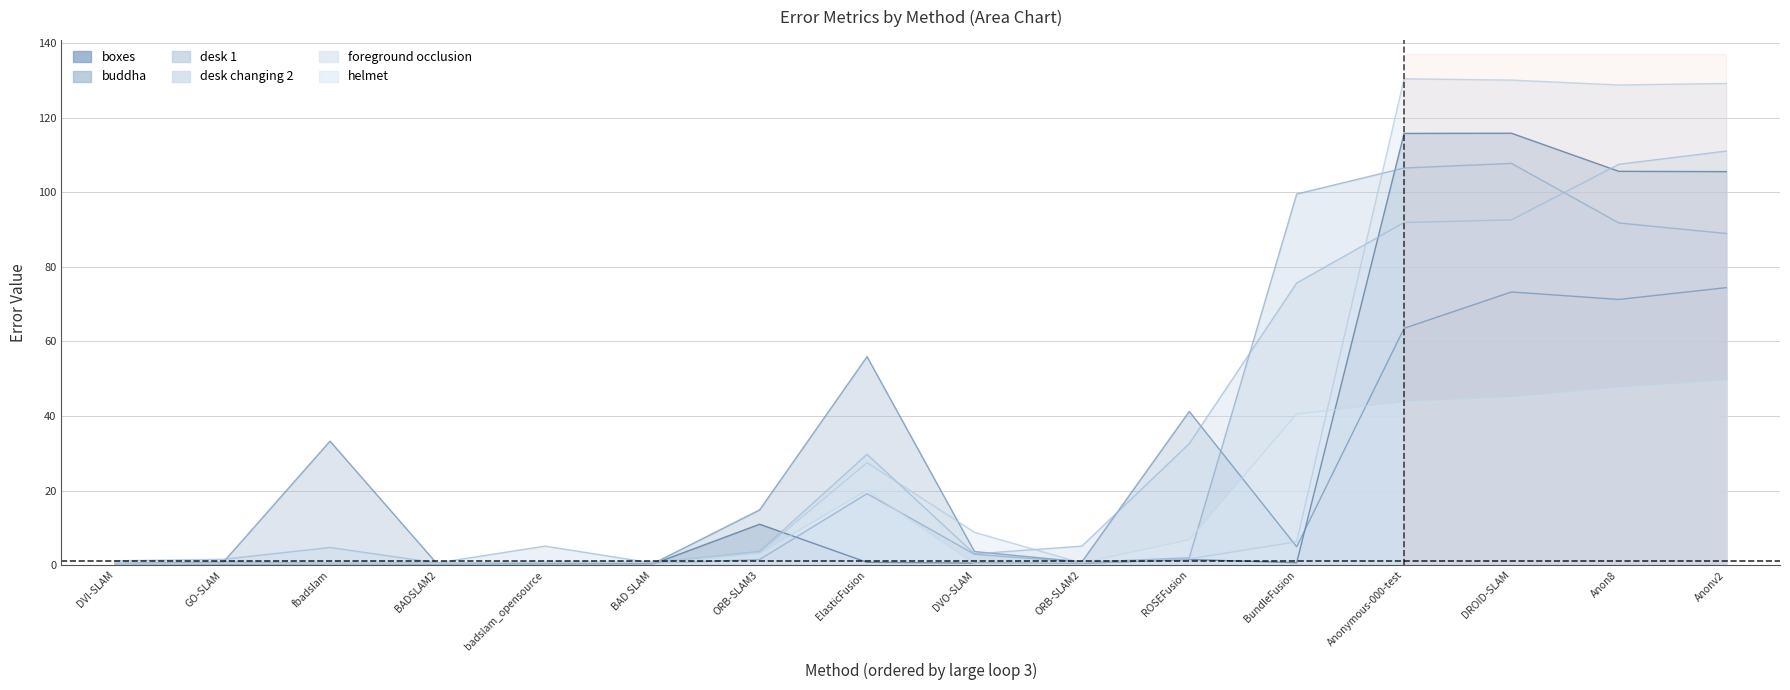

Which series has the largest total across all categories?

foreground occlusion